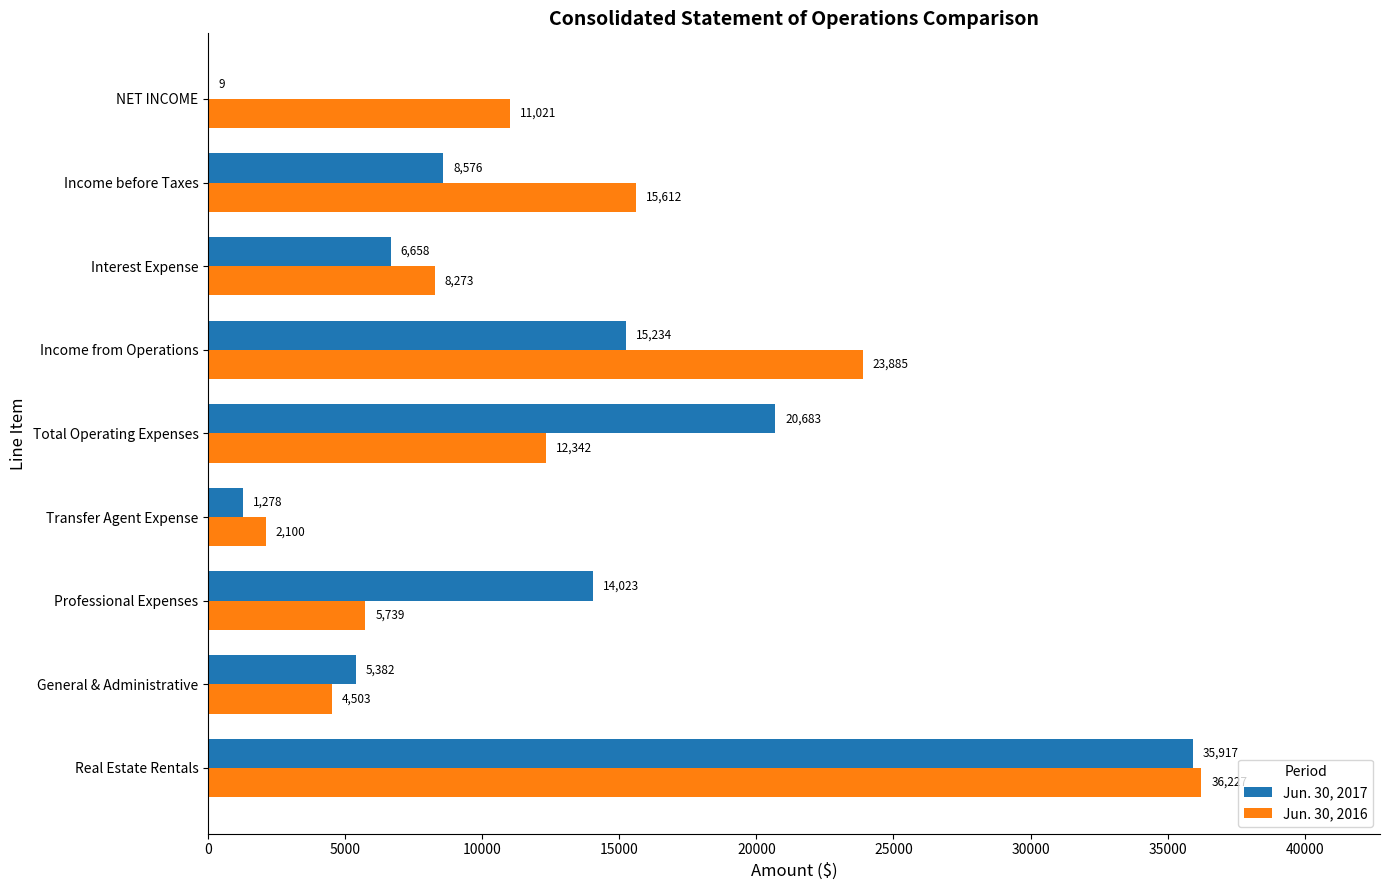

Is it true that Jun. 30, 2016 equals 36227 at Real Estate Rentals?

True